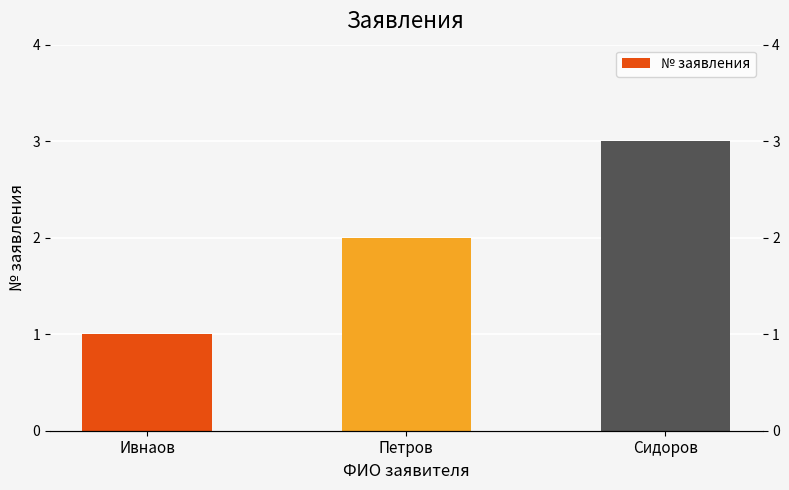

At which category does the chart reach its peak across all series?

Сидоров